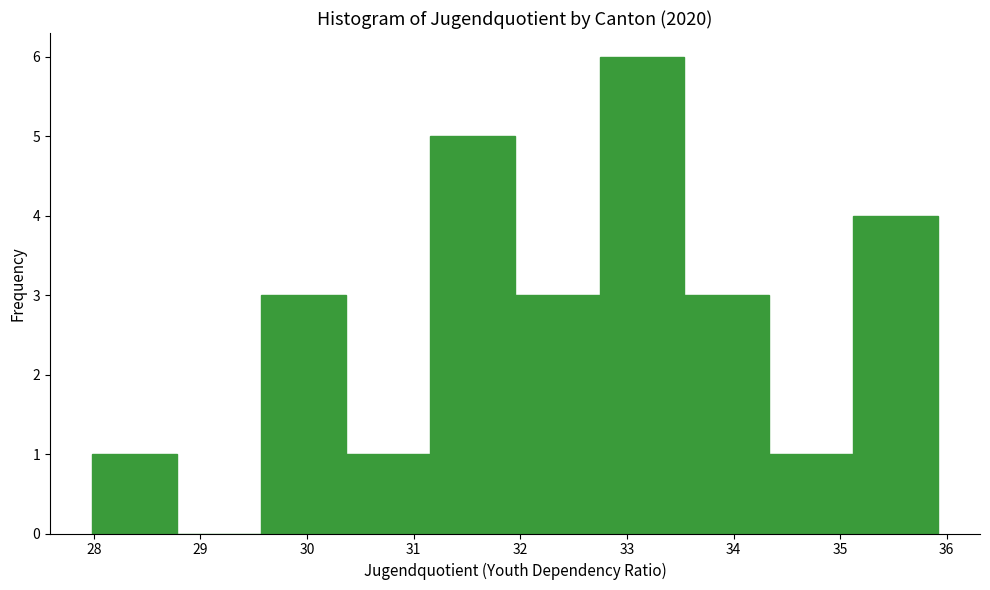

How tall is the bar that spans 30.4 to 31.2 on the x-axis? Neither the bar edges nor the heights are printed on the chart, so give them approximately, as read against the axes.

1